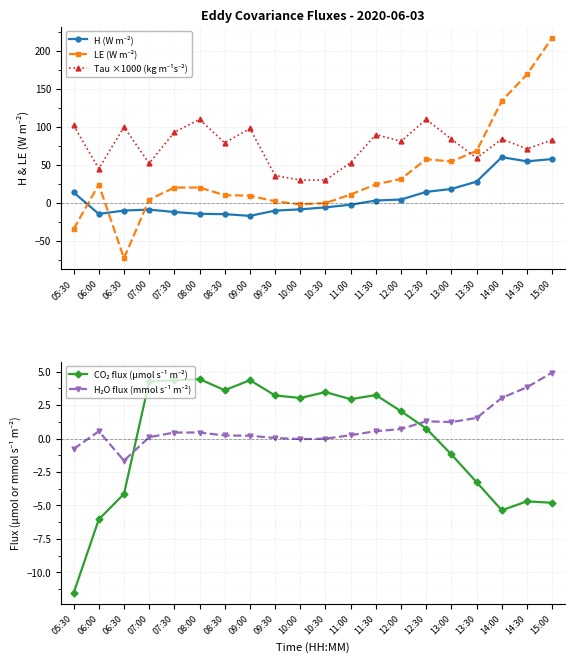

Where is the first local maximum for CO₂ flux (µmol s⁻¹ m⁻²)?

08:00